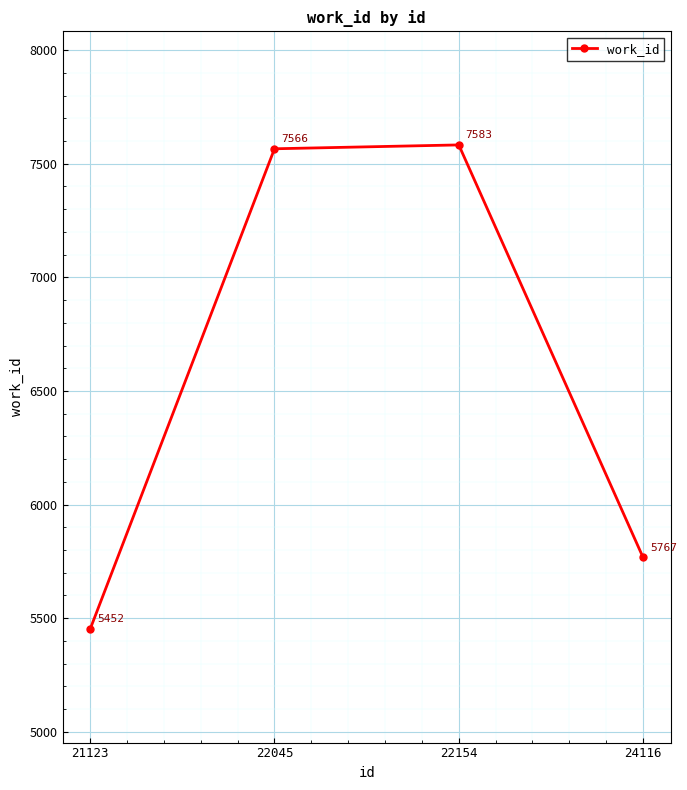

Does the chart display data point markers on the line(s)?

Yes